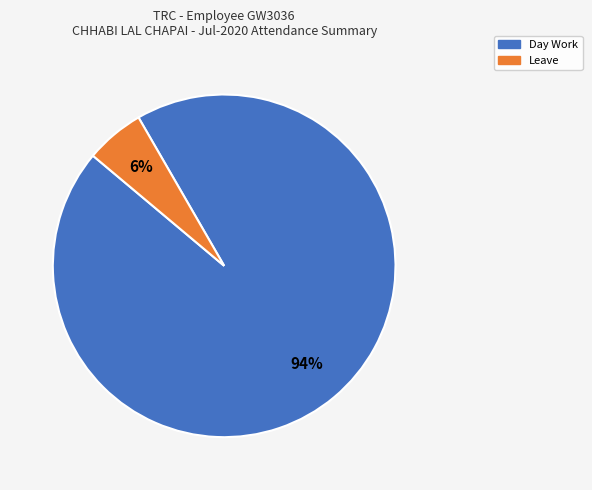

To the nearest percent, what is the average slice percentage?

50%